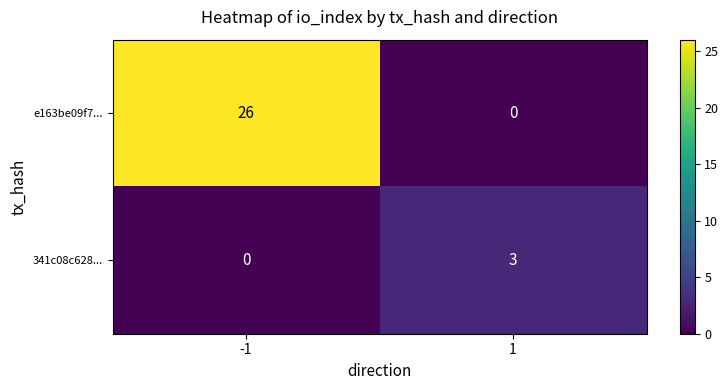

What is the maximum value for 341c08c628...?

3